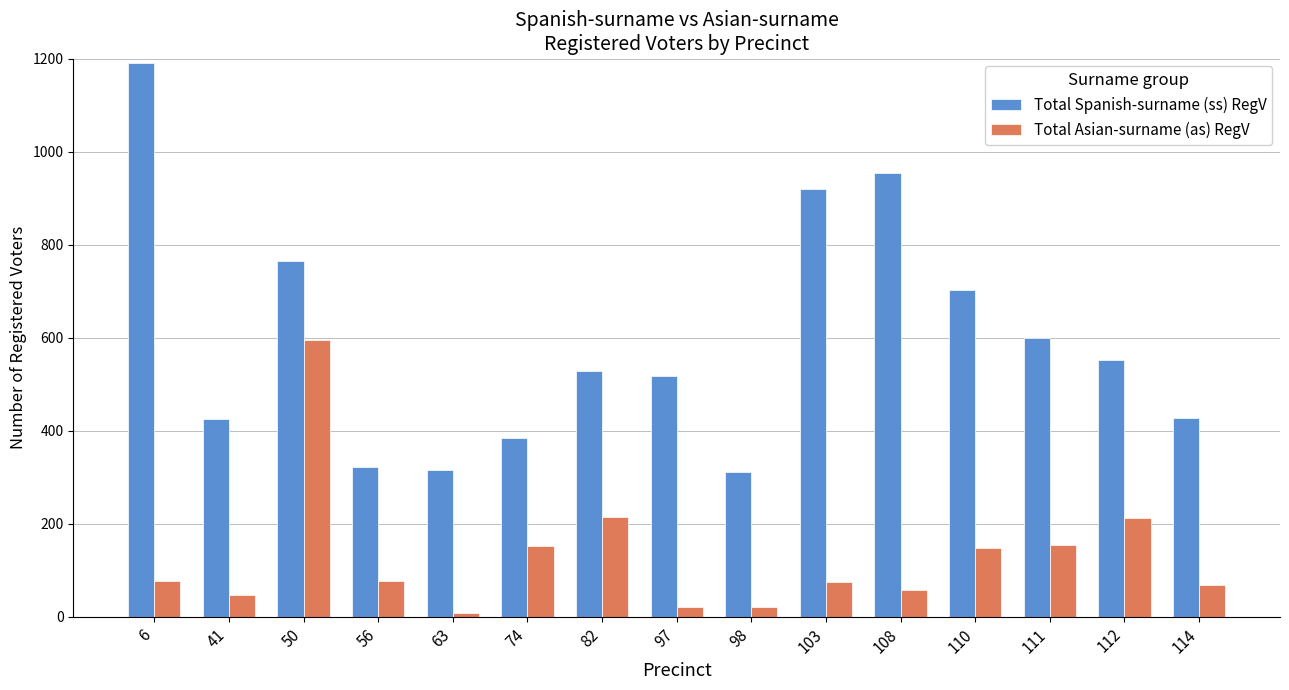

What is the approximate value of Total Asian-surname (as) RegV at 98, to the nearest 10?

20